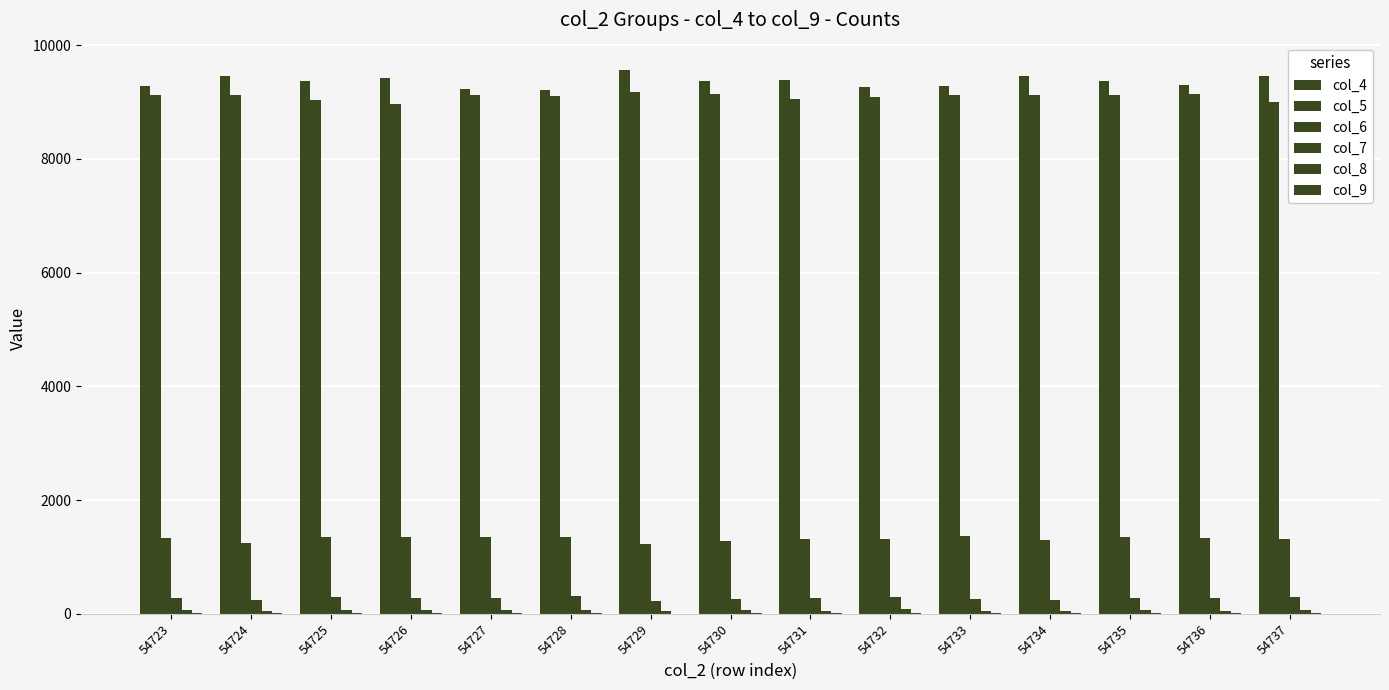

Reading right to left, extract all data points from this chart.

col_4: 54737=9459	54736=9294	54735=9380	54734=9465	54733=9292	54732=9266	54731=9395	54730=9363	54729=9567	54728=9211	54727=9239	54726=9426	54725=9368	54724=9461	54723=9277
col_5: 54737=9004	54736=9140	54735=9119	54734=9133	54733=9132	54732=9086	54731=9053	54730=9142	54729=9174	54728=9107	54727=9124	54726=8966	54725=9036	54724=9132	54723=9117
col_6: 54737=1311	54736=1328	54735=1347	54734=1297	54733=1368	54732=1319	54731=1311	54730=1280	54729=1221	54728=1357	54727=1350	54726=1344	54725=1360	54724=1239	54723=1333
col_7: 54737=292	54736=277	54735=281	54734=251	54733=268	54732=296	54731=281	54730=258	54729=224	54728=315	54727=274	54726=281	54725=298	54724=244	54723=271
col_8: 54737=63	54736=56	54735=76	54734=50	54733=51	54732=77	54731=53	54730=63	54729=46	54728=66	54727=60	54726=63	54725=61	54724=54	54723=66
col_9: 54737=19	54736=18	54735=9	54734=9	54733=20	54732=9	54731=19	54730=22	54729=5	54728=17	54727=15	54726=19	54725=14	54724=18	54723=8